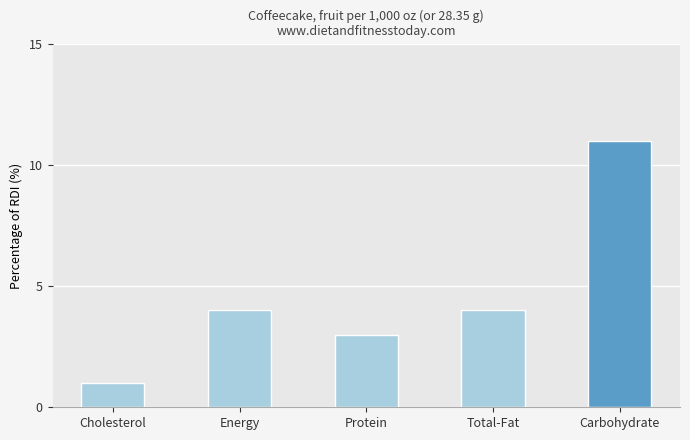

What is the minimum value shown in the chart?

1